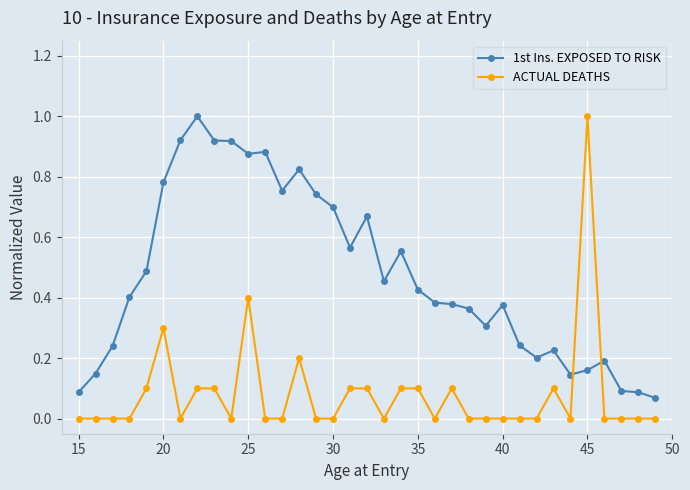

Rank the series by their average value, from lowest to highest.

ACTUAL DEATHS, 1st Ins. EXPOSED TO RISK